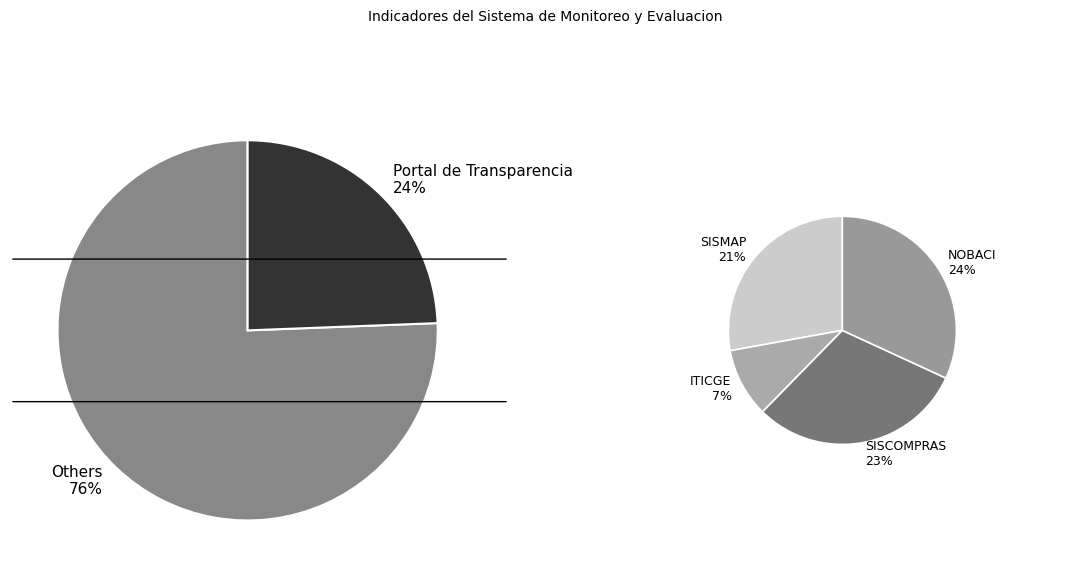

What percentage is NOT represented by SISCOMPRAS?

77.0%